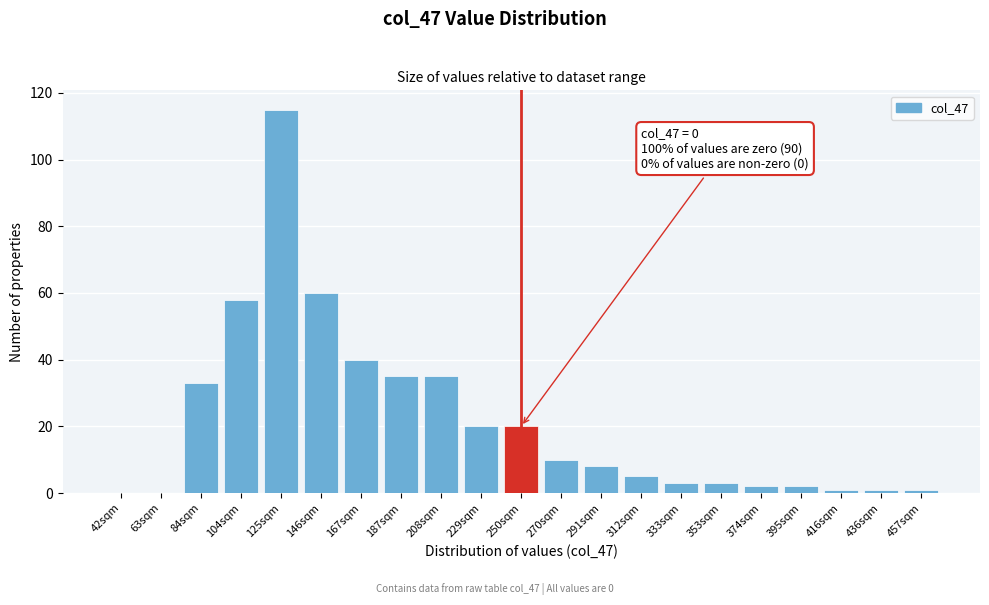

Reading right to left, list all the values displayed in this chart.

457sqm=1	436sqm=1	416sqm=1	395sqm=2	374sqm=2	353sqm=3	333sqm=3	312sqm=5	291sqm=8	270sqm=10	250sqm=20	229sqm=20	208sqm=35	187sqm=35	167sqm=40	146sqm=60	125sqm=115	104sqm=58	84sqm=33	63sqm=0	42sqm=0